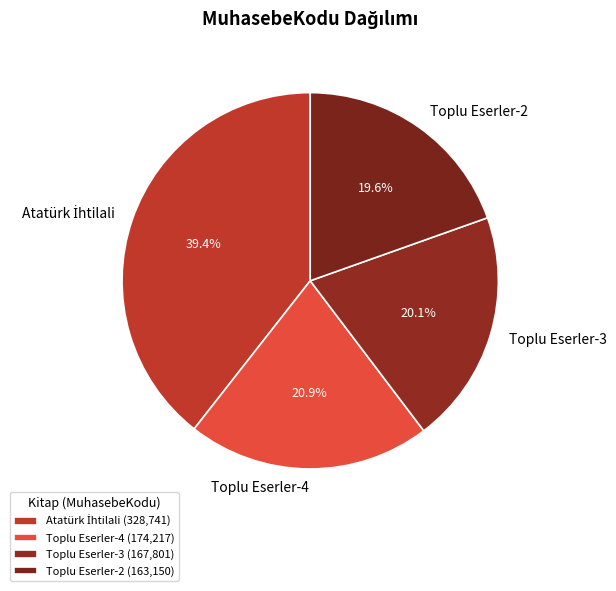

To the nearest percent, what is the average slice percentage?

25%